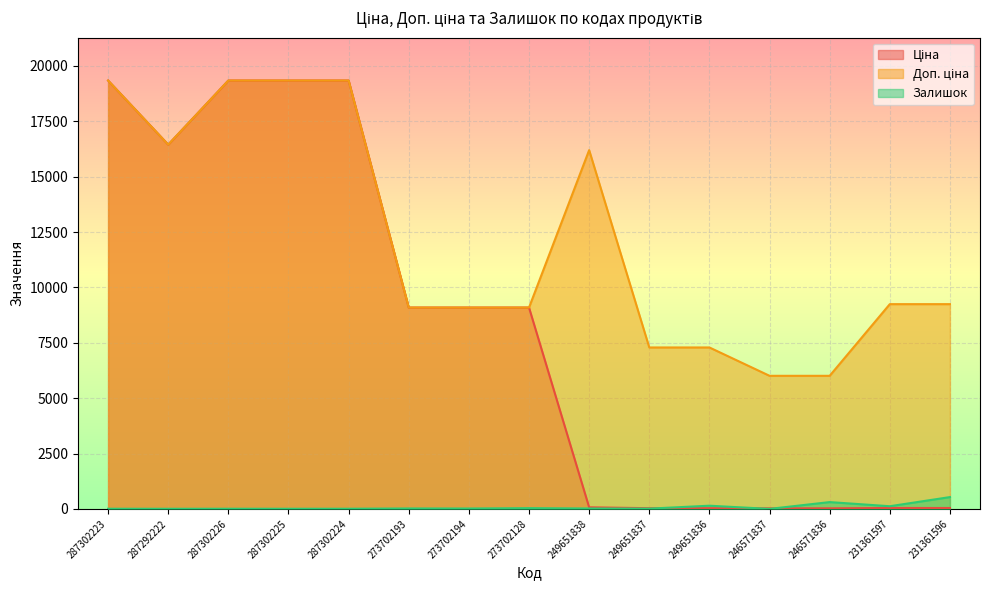

After their last crossing, which series has the higher values: Залишок or Ціна?

Залишок